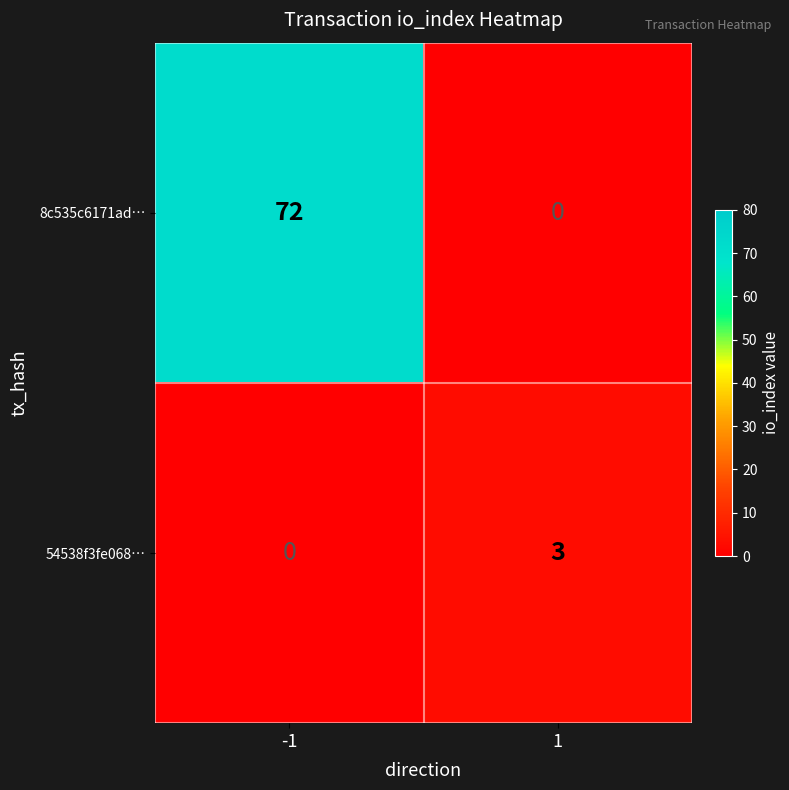

What is the maximum value shown in the chart?

72